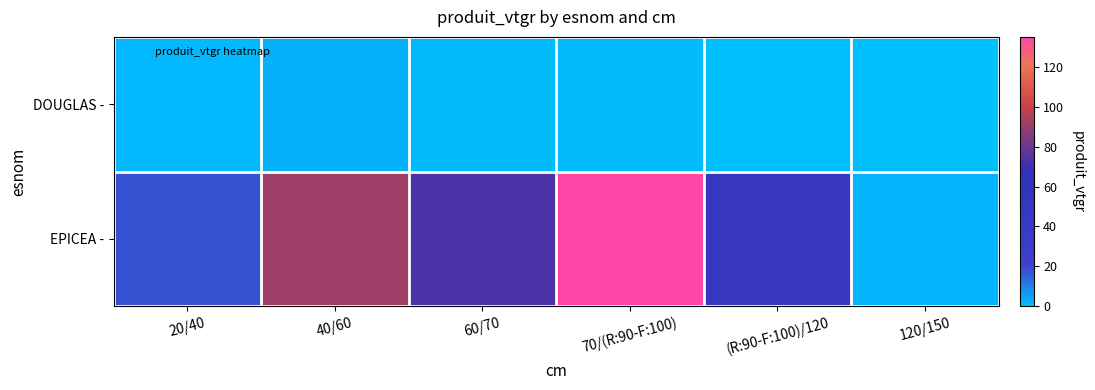

Which series changed the most between 70/(R:90-F:100) and (R:90-F:100)/120?

EPICEA -